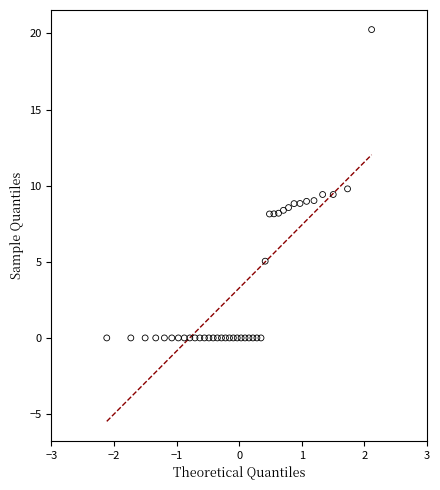

What is the range of X values (max minus min)?

4.2